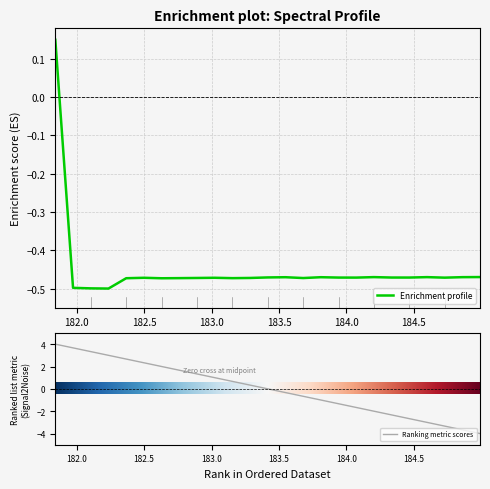

Reading right to left, extract all data points from this chart.

-0.5	-0.5	-0.5	-0.5	-0.5	-0.5	-0.5	-0.5	-0.5	-0.5	-0.5	-0.5	-0.5	-0.5	-0.5	-0.5	-0.5	-0.5	-0.5	-0.5	-0.5	-0.5	-0.5	-0.5	0.2